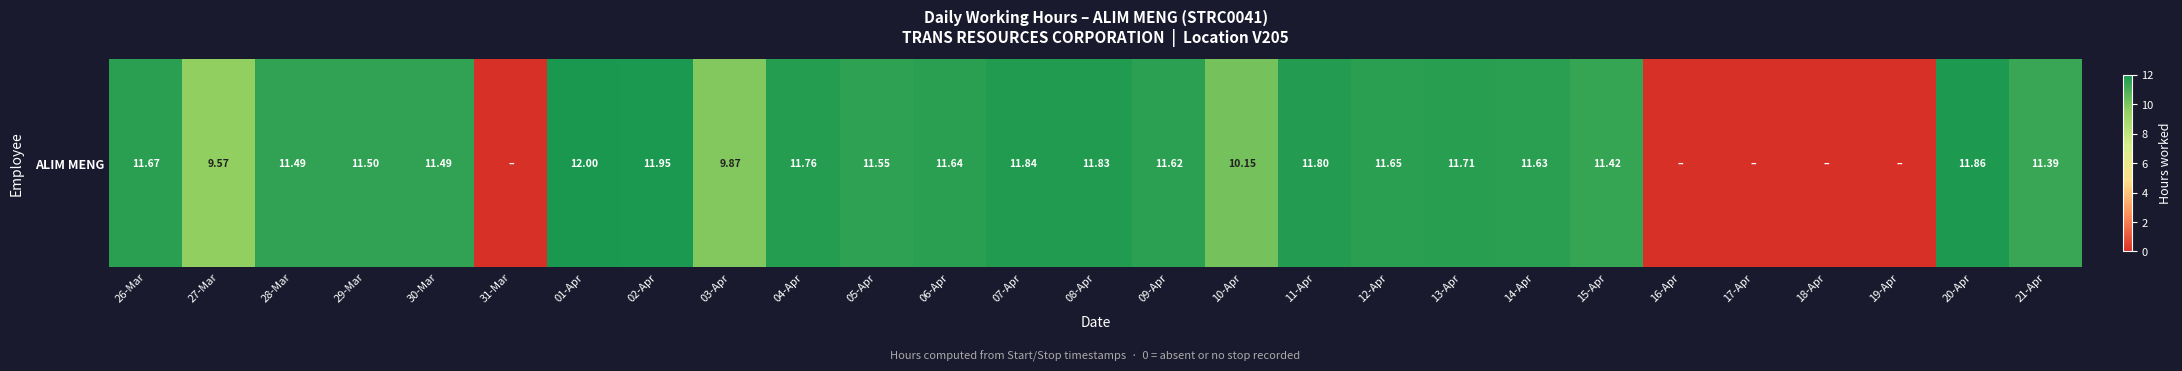

How many values are above zero?

22